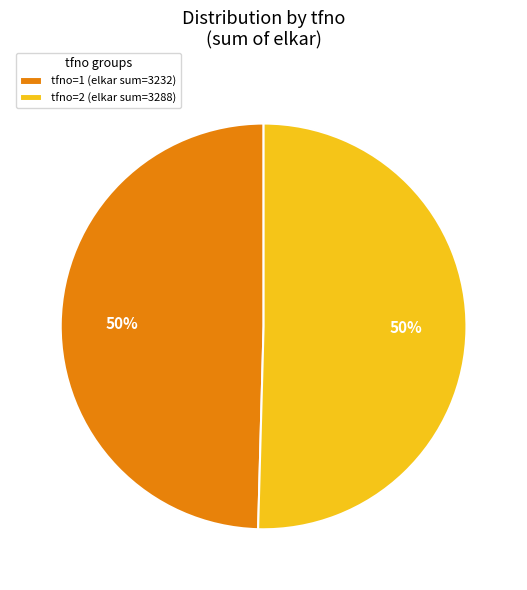

To the nearest percent, what portion does tfno=2 (elkar sum=3288) represent?

50%